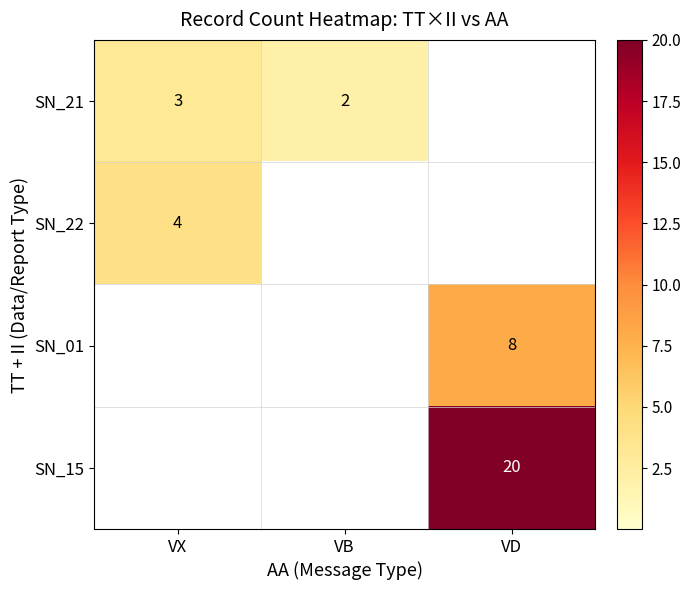

The SN_21 series shows 3 at VX. True or false?

True